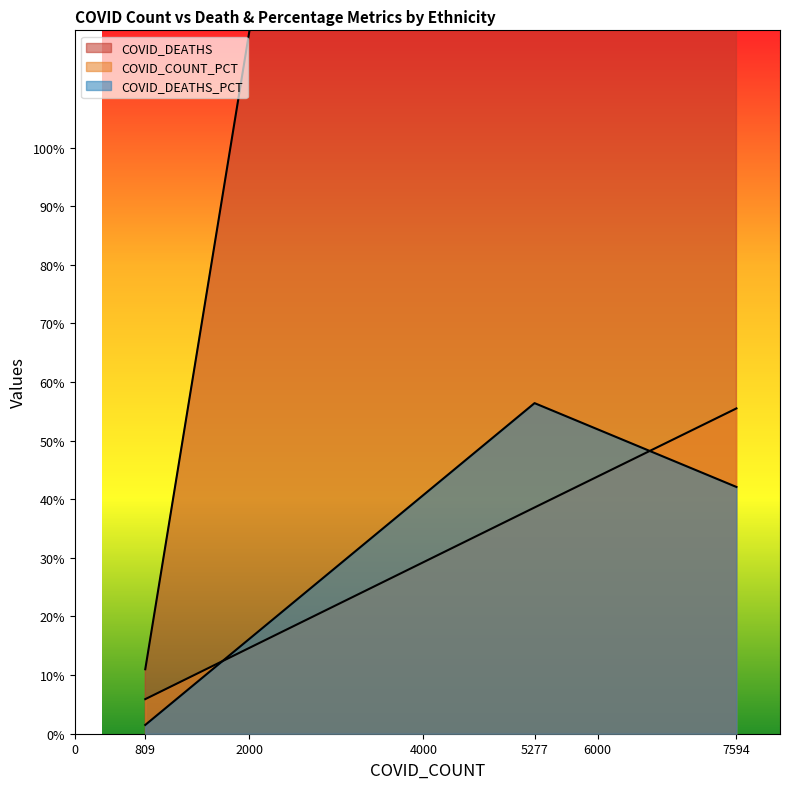

The COVID_DEATHS_PCT series shows 56.4 at 5277. True or false?

True